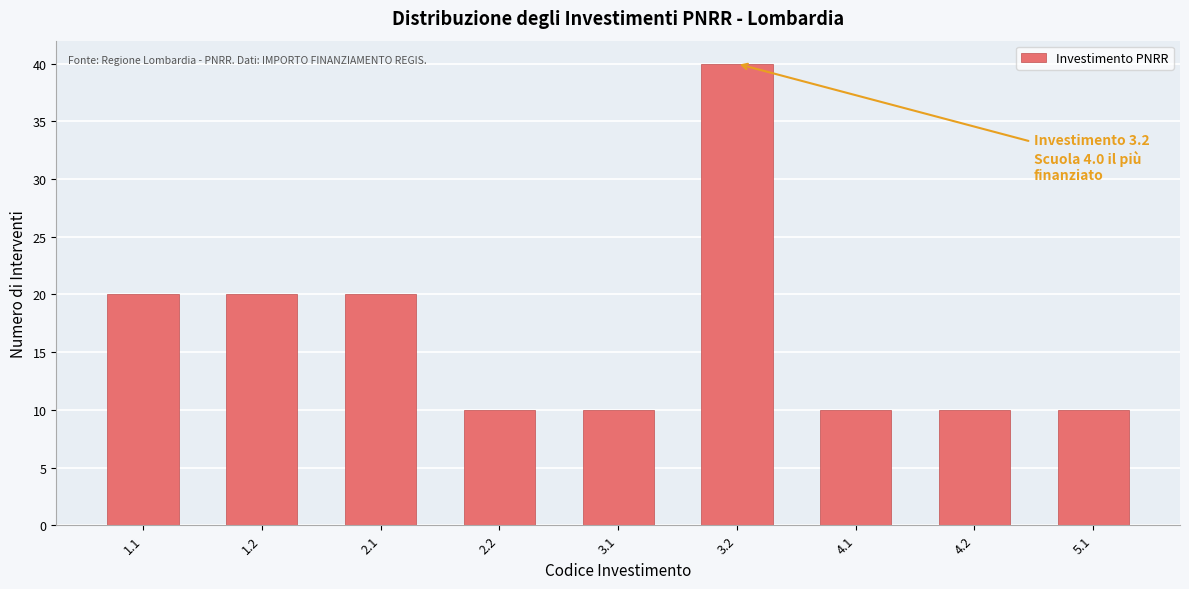

Reading right to left, list all the values displayed in this chart.

10	10	10	40	10	10	20	20	20